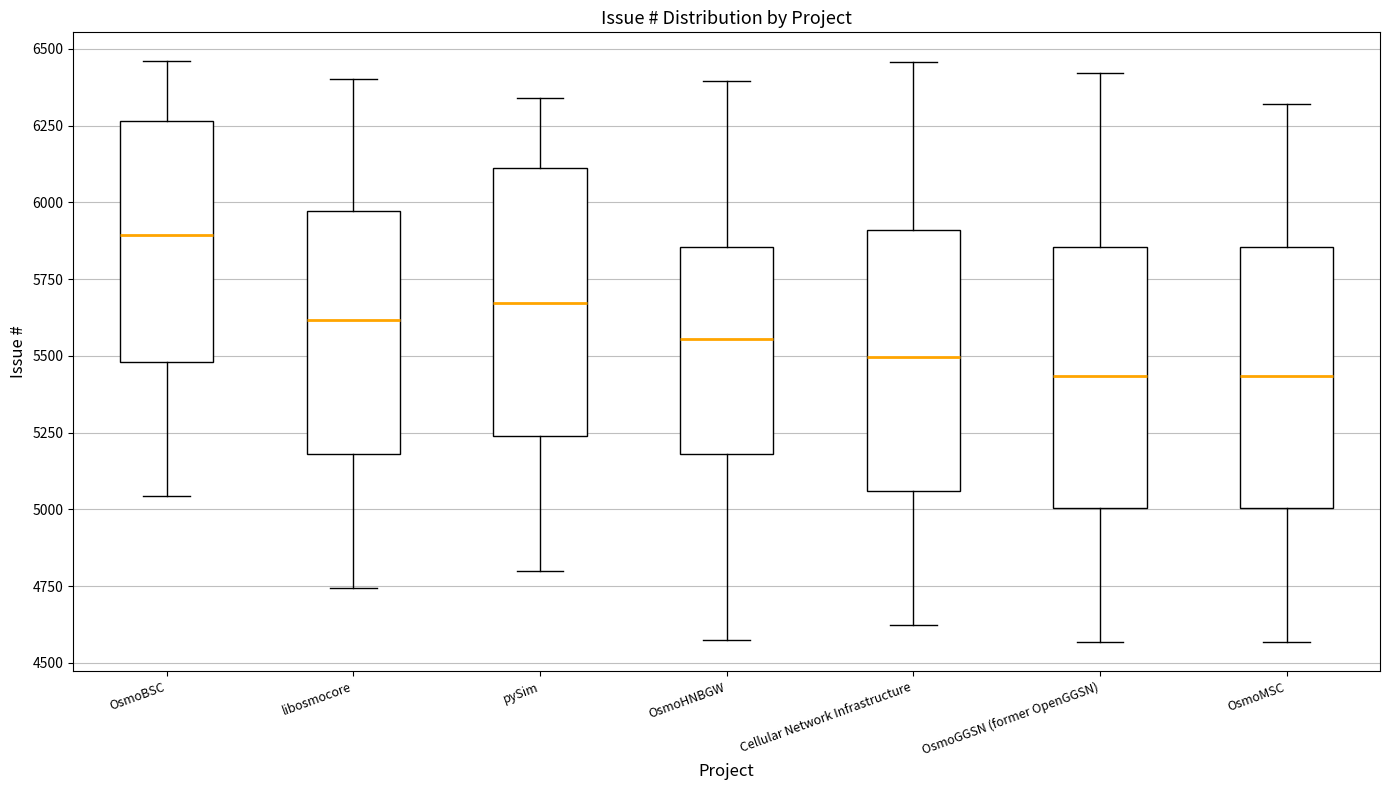

Which box's median line is the highest?

OsmoBSC